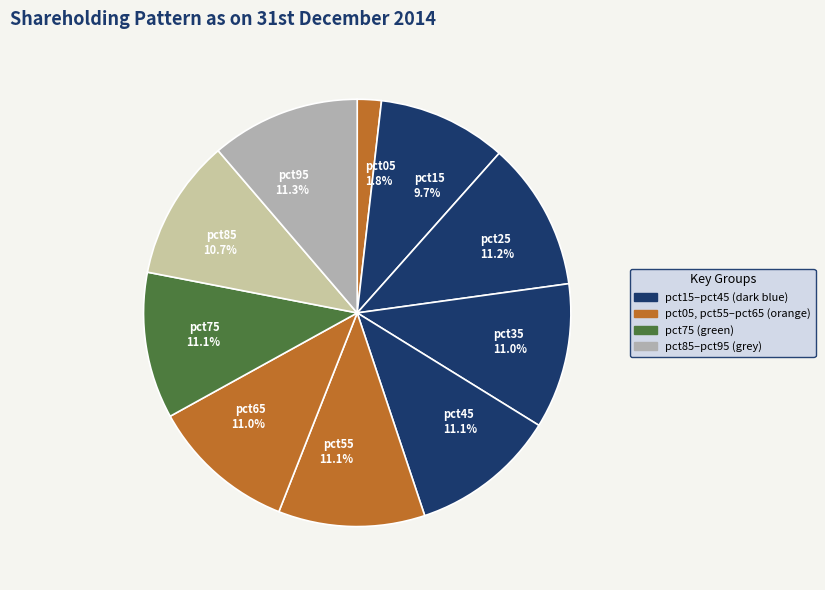

How much of the chart is everything except pct55?

88.9%